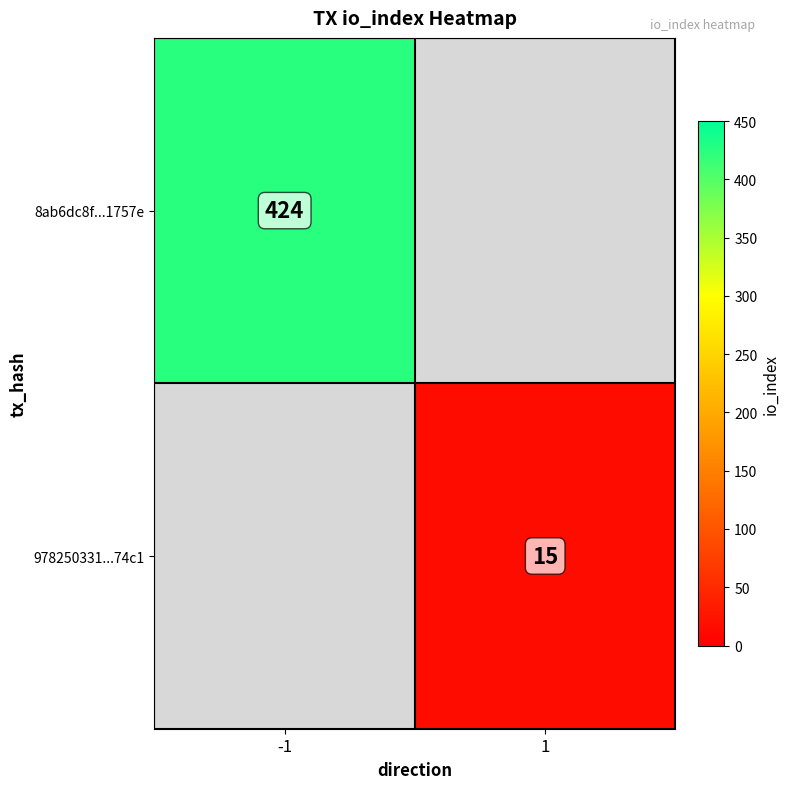

The 978250331...74c1 series shows 15 at 1. True or false?

True